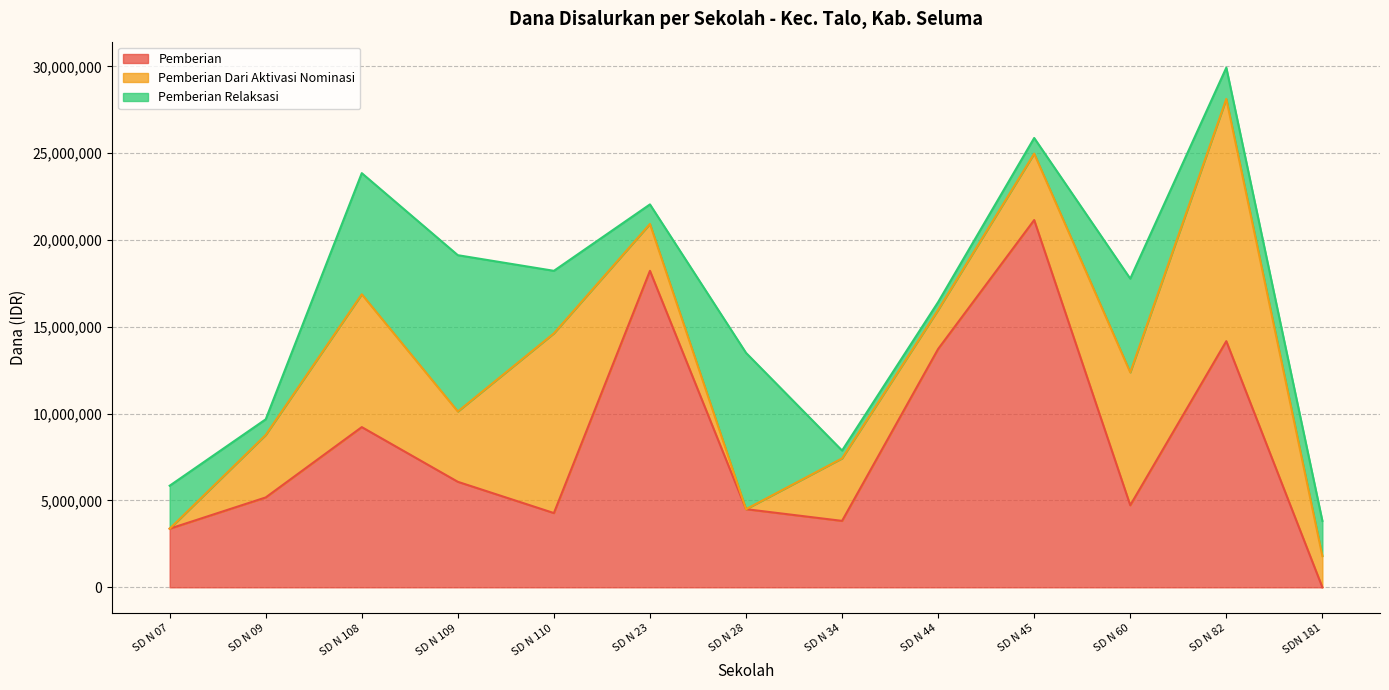

Which category has the highest value in the Pemberian series?

SD N 45